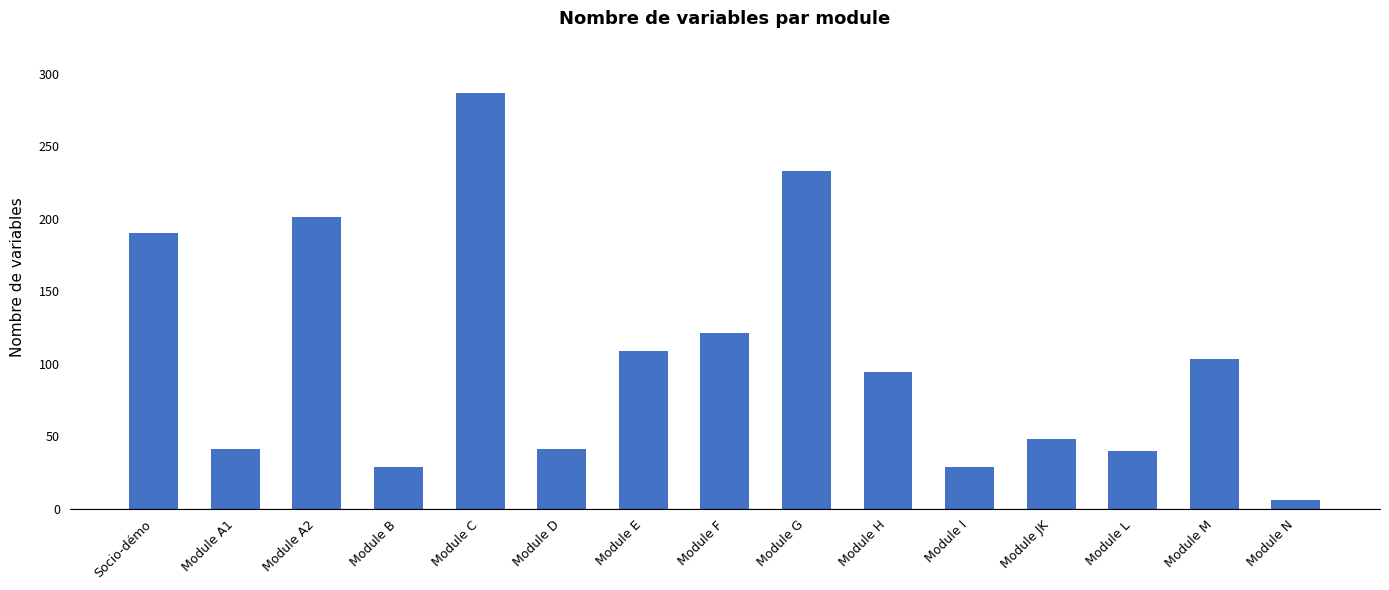

What is the label of the 11th bar from the left?

Module I